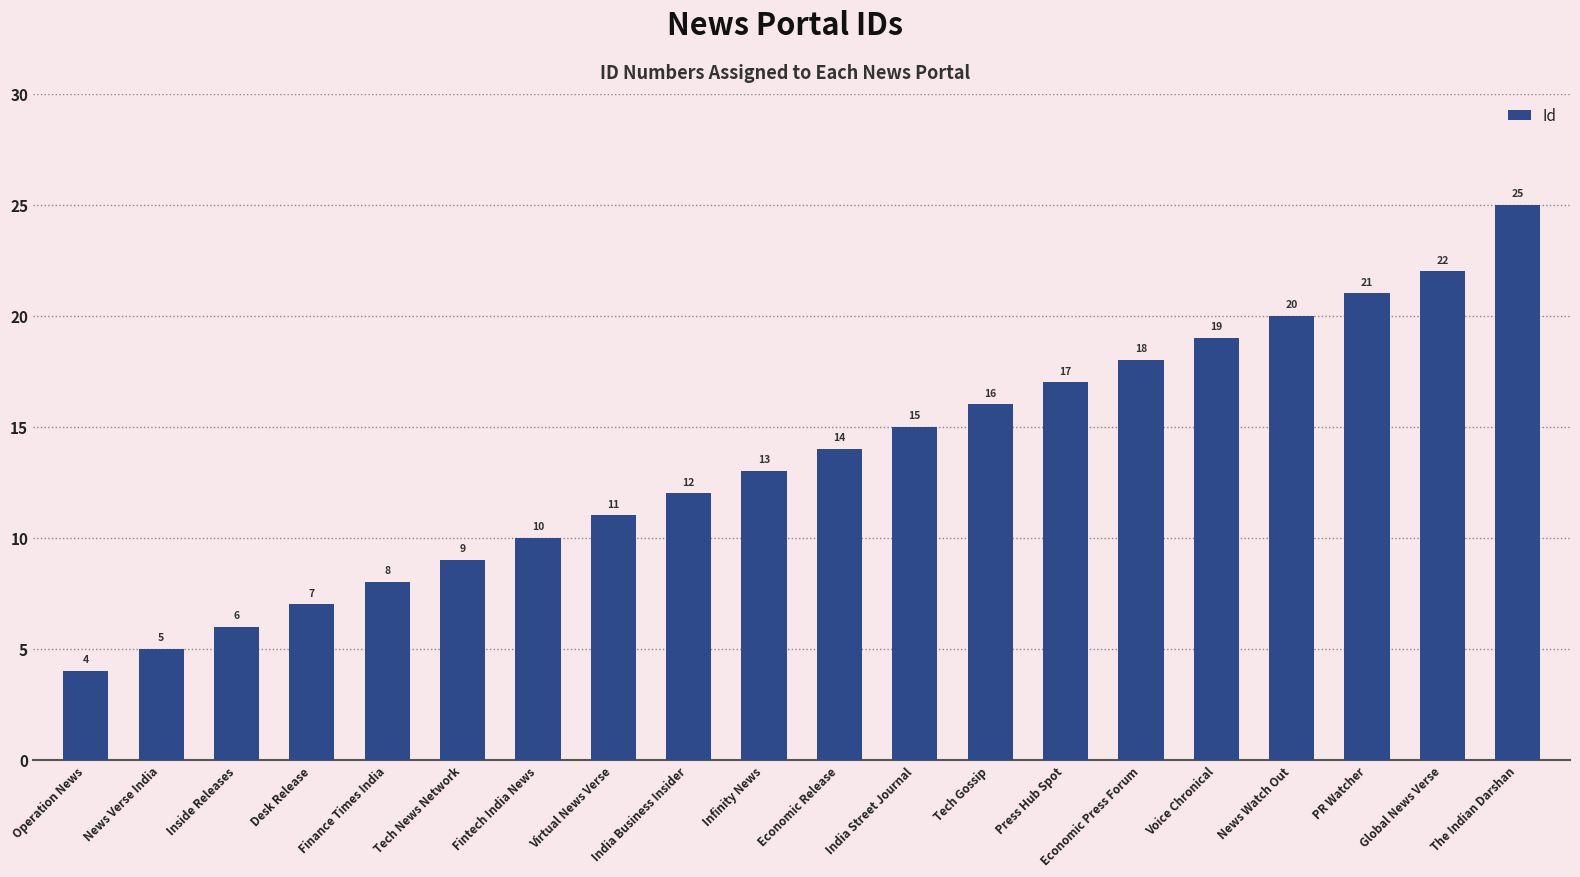

What is the label of the 8th bar from the right?

Tech Gossip